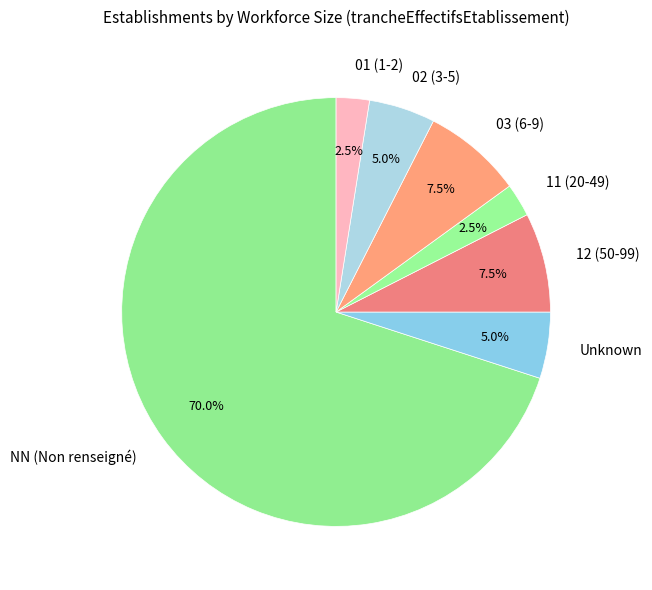

Approximately how many times larger is the value at 11 (20-49) compared to 02 (3-5)?

0.5